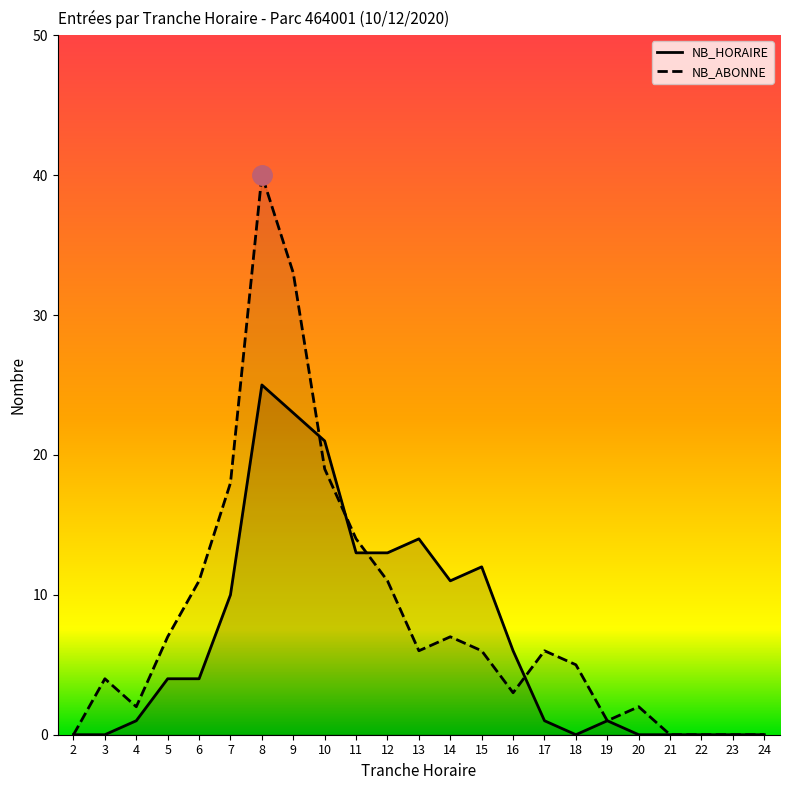

Which series has the widest spread of values?

NB_ABONNE